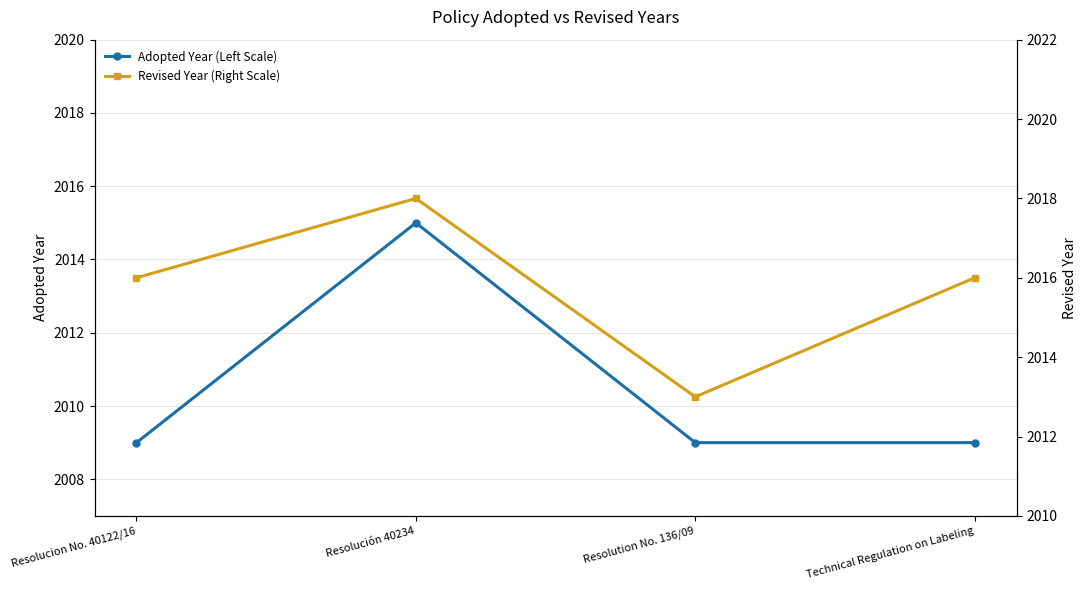

True or false: Adopted Year (Left Scale) and Revised Year (Right Scale) intersect in this chart.

False